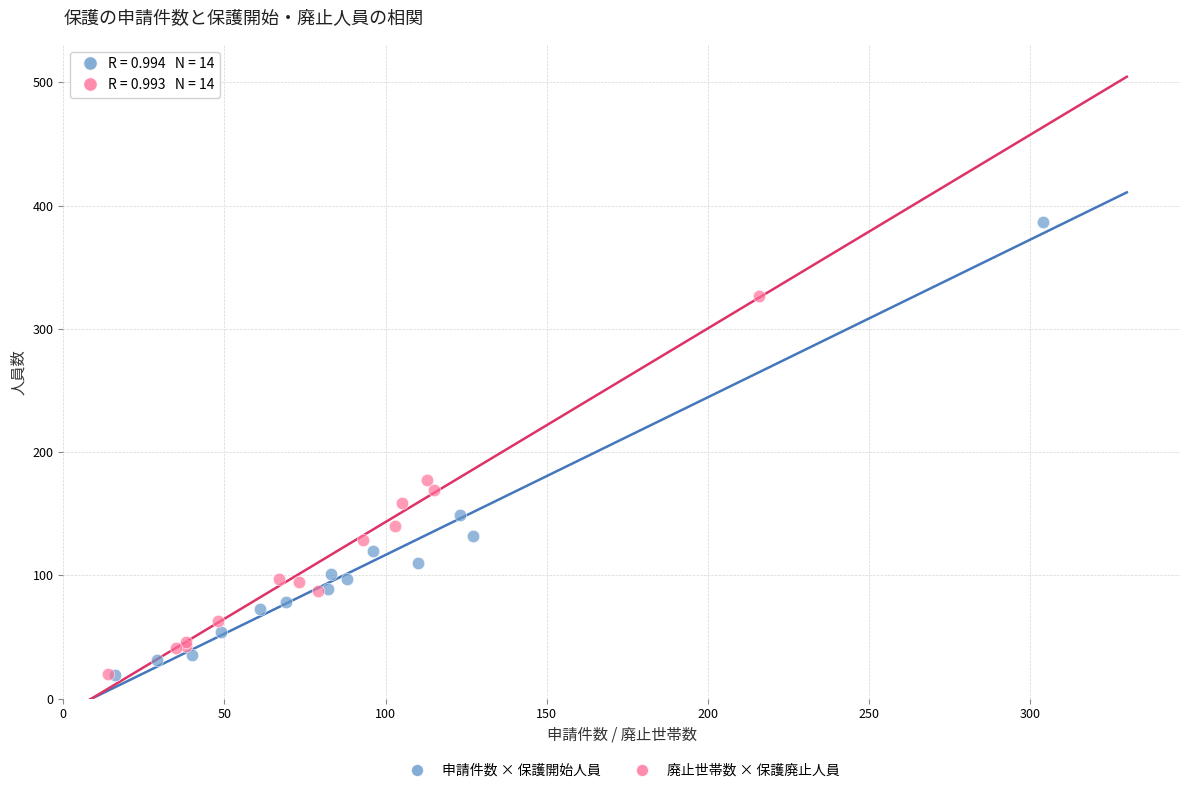

What are all the series names shown in the legend?

申請件数 × 保護開始人員, 廃止世帯数 × 保護廃止人員